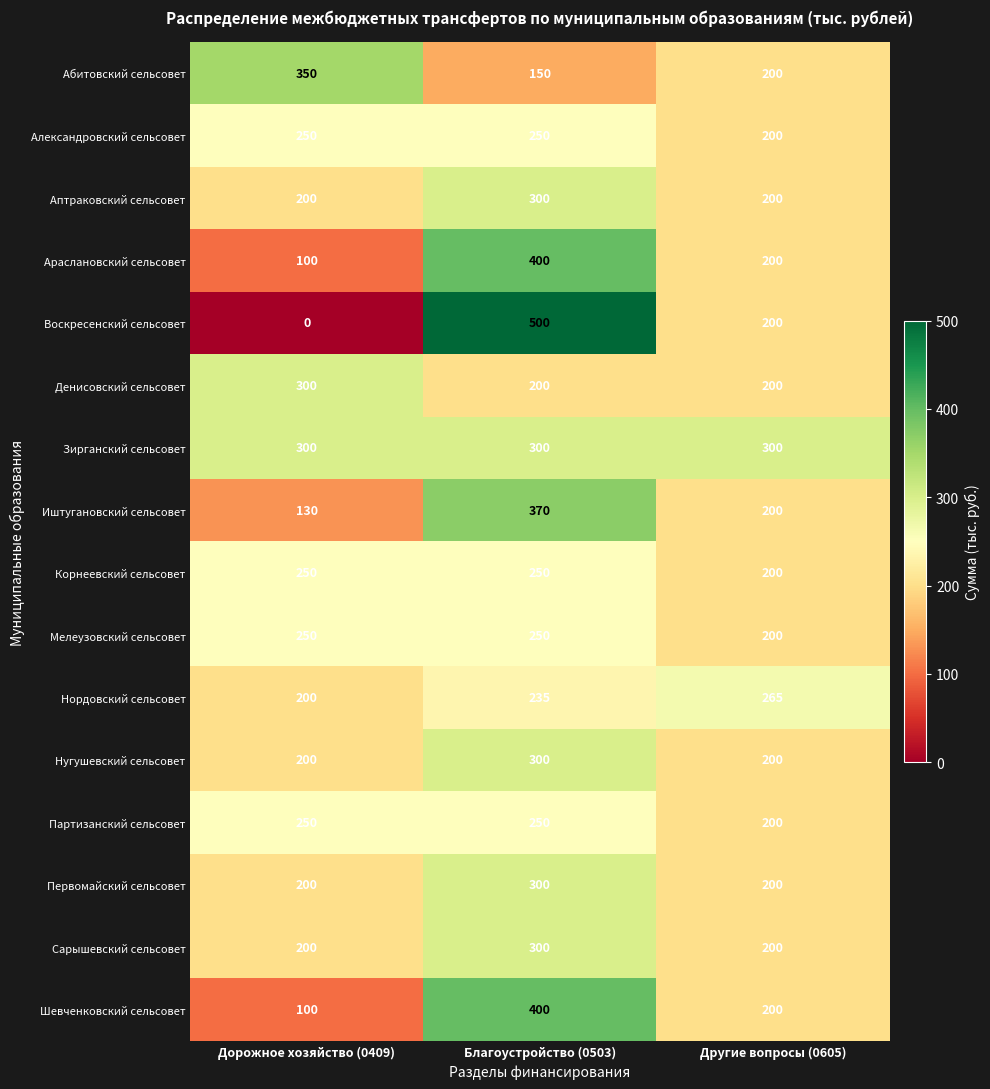

Which category has the highest value across all series?

Благоустройство (0503)